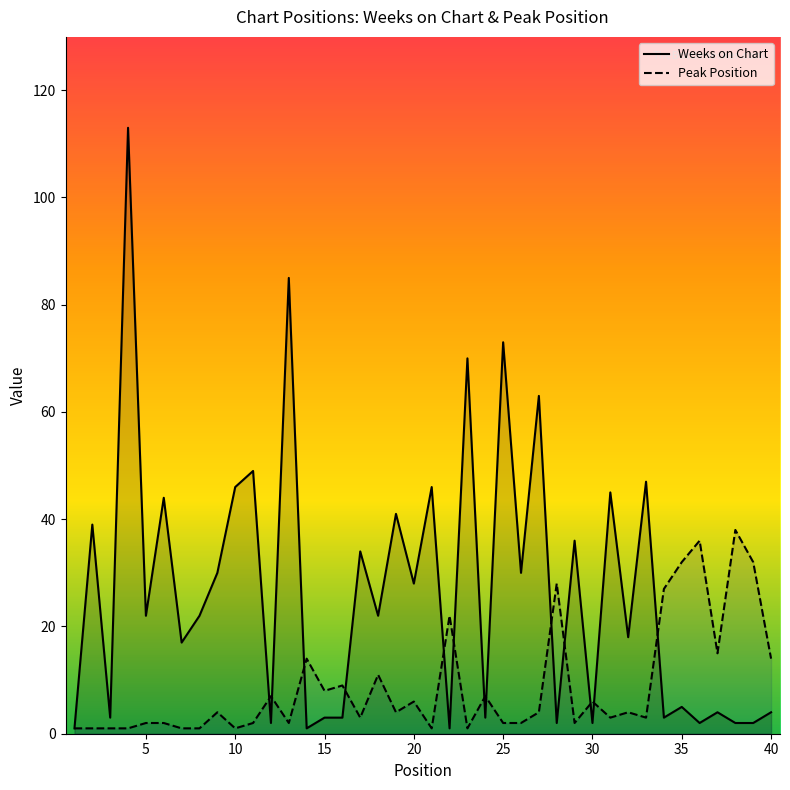

What is the greatest value displayed?

113